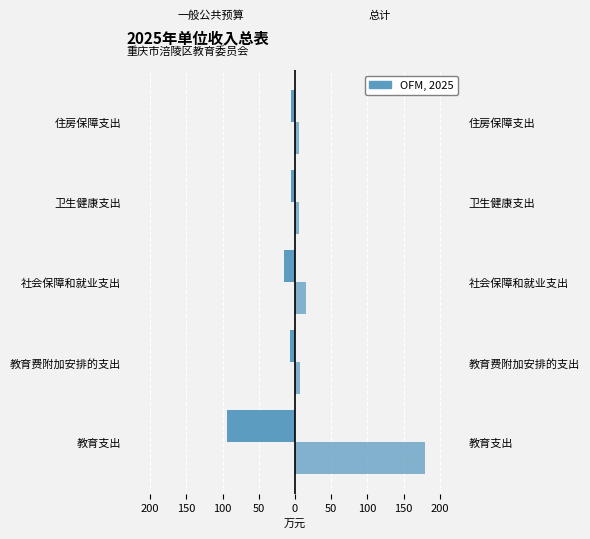

Rank the series by their average value, from highest to lowest.

总计, 一般公共预算拨款收入